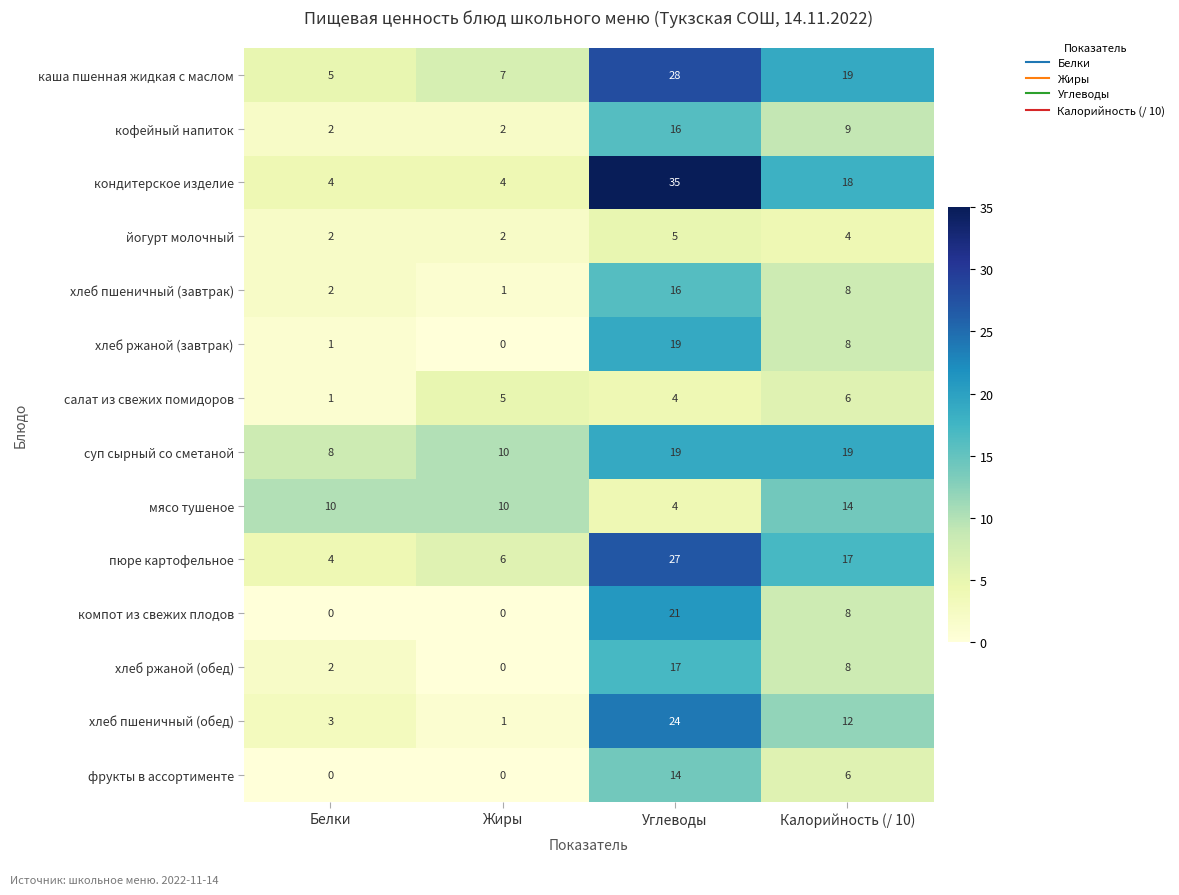

Which series has the largest range (max minus min)?

кондитерское изделие